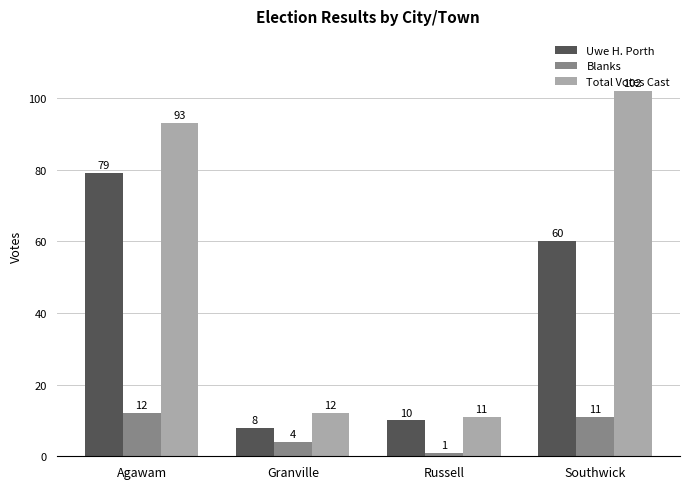

At which label is Blanks closest to 6?

Granville